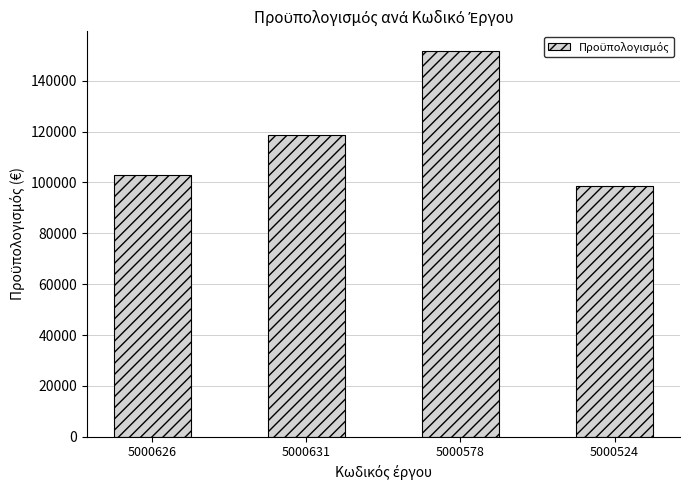

At which category does the chart reach its peak across all series?

5000578